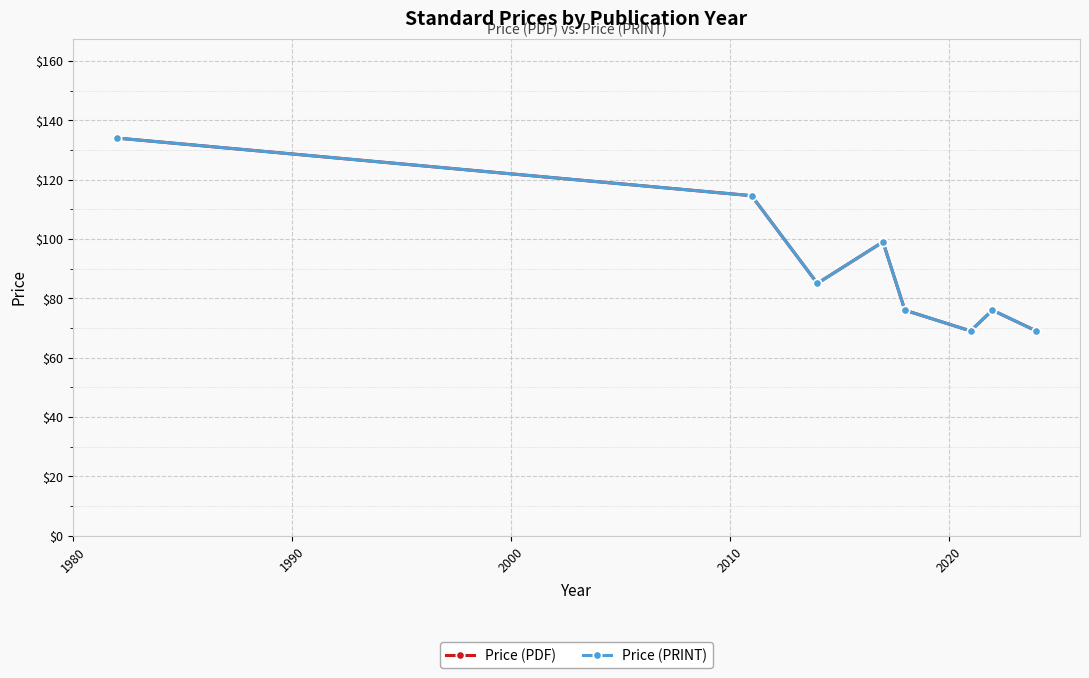

Does the chart have visible grid lines?

Yes